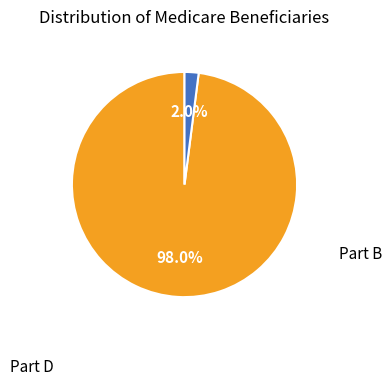

Is there any slice that represents more than half of the pie?

Yes